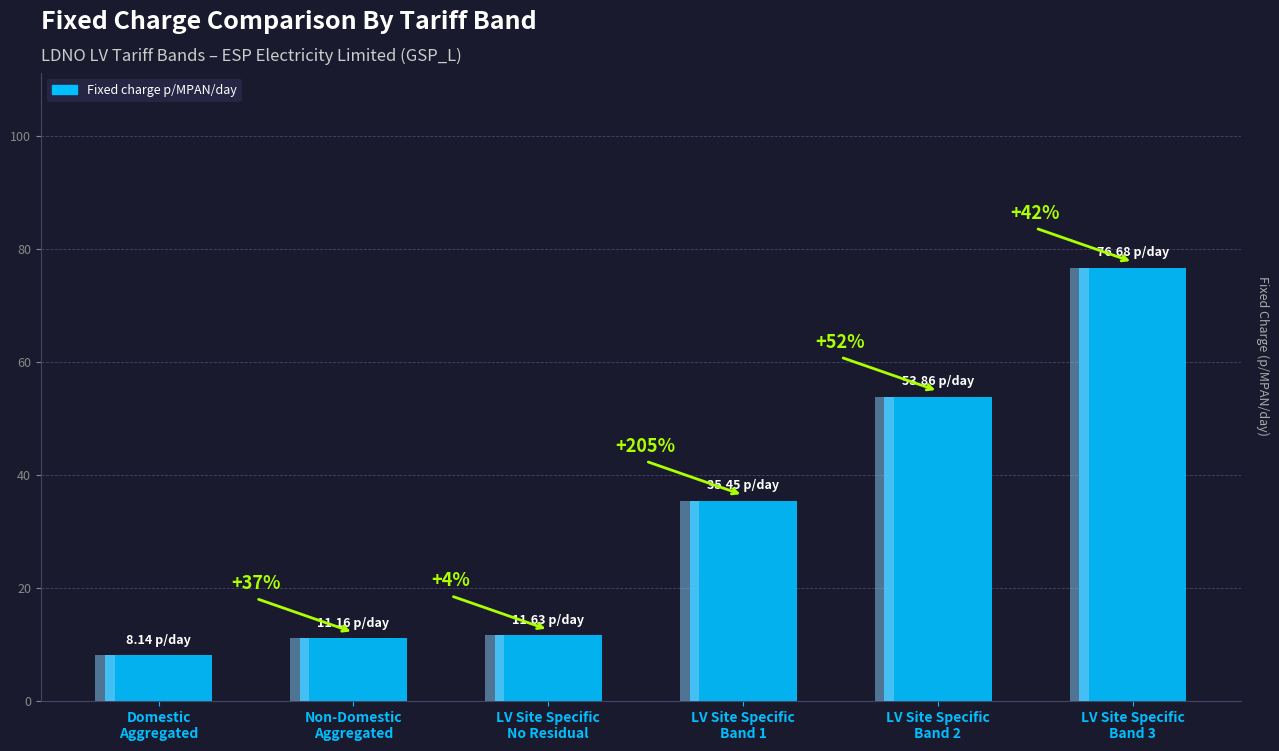

What value does the data have at Non-Domestic
Aggregated?

11.2